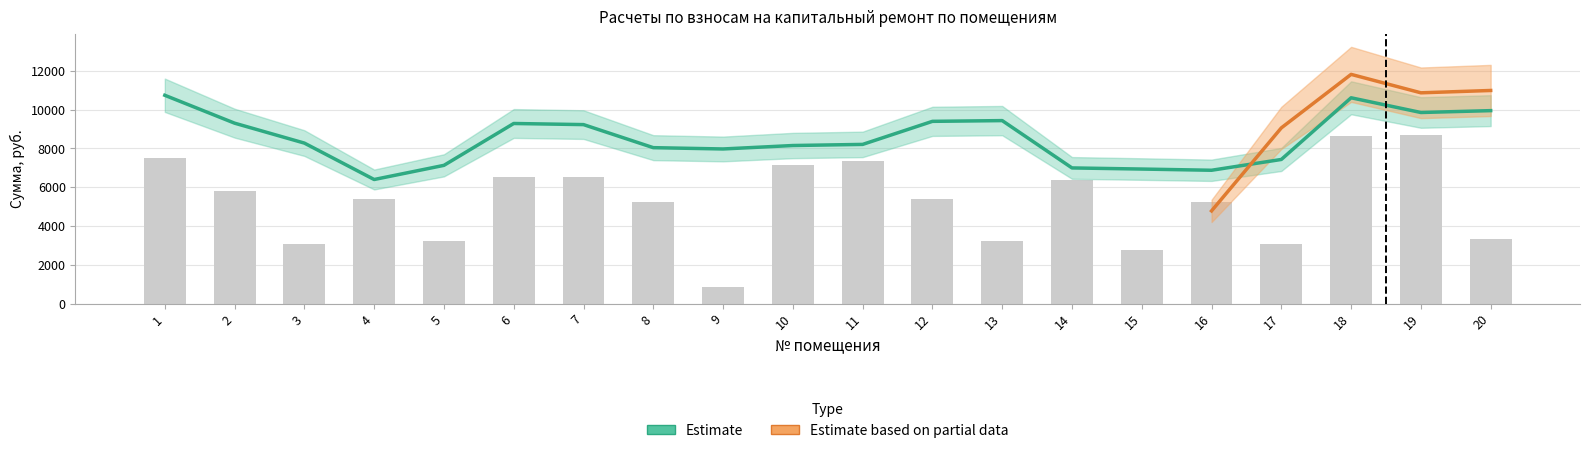

At how many categories does at least one series exceed 0?

20